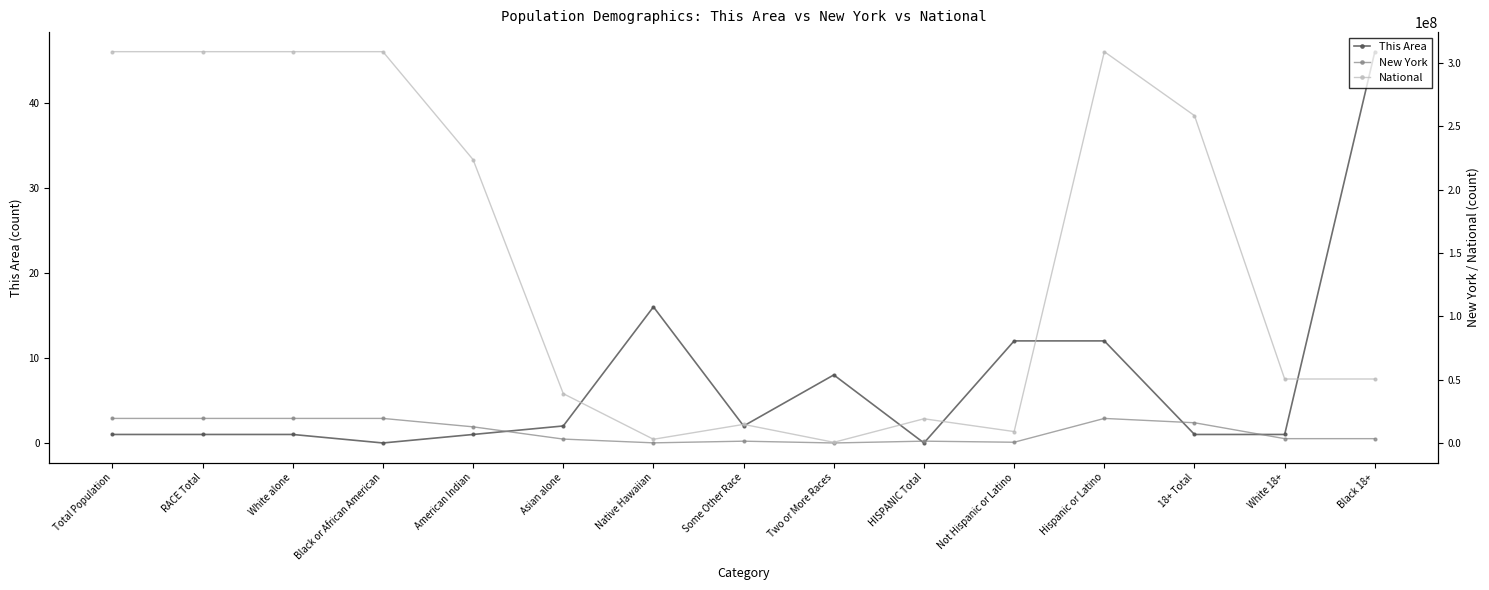

Where is New York nearest to the value 9693434?

American Indian